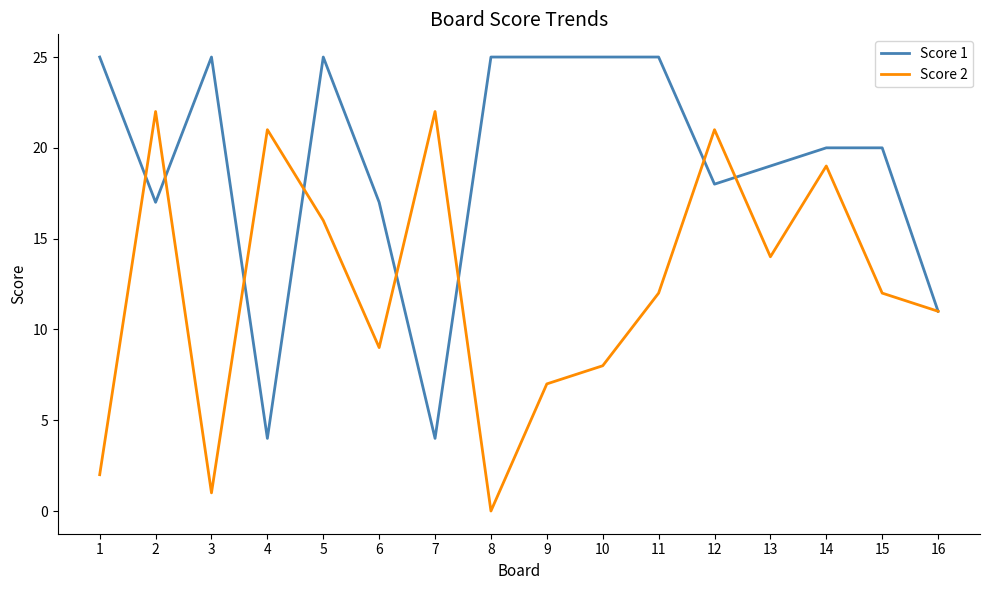

At 1, list the series in order from largest to smallest.

Score 1, Score 2